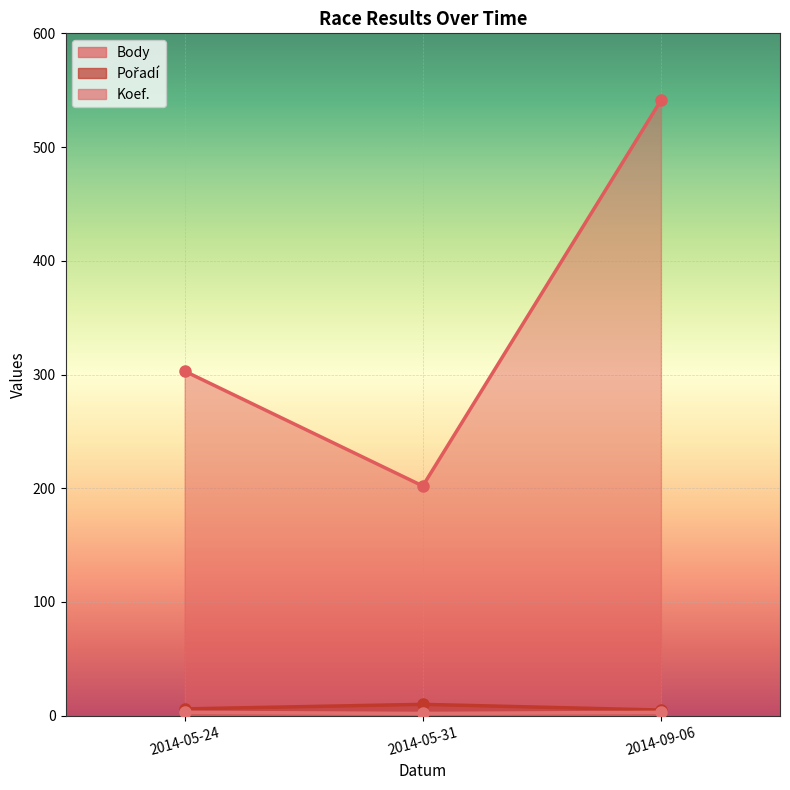

At which label is Body closest to 371?

2014-05-24